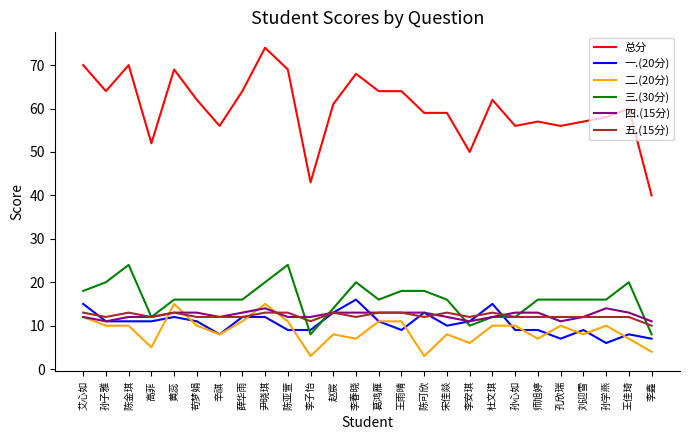

What is the lowest value of the 三.(30分) series?

8